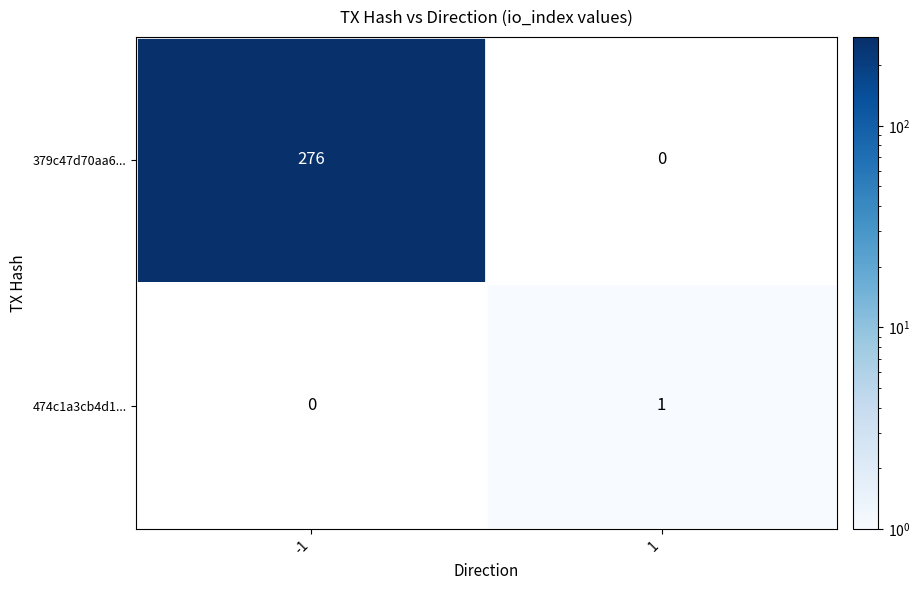

Reading right to left, list all the values displayed in this chart.

379c47d70aa6...: 1=0	-1=276
474c1a3cb4d1...: 1=1	-1=0